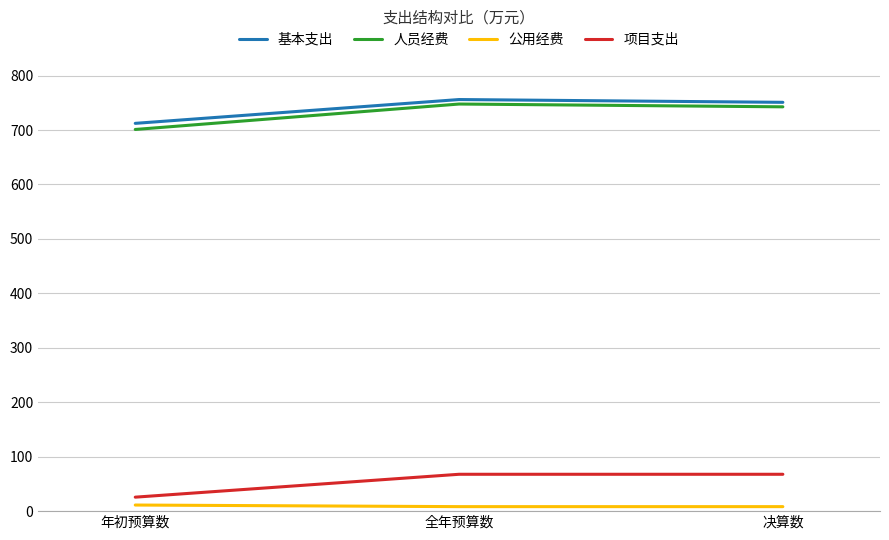

Rank the series at 全年预算数 from lowest to highest value.

公用经费, 项目支出, 人员经费, 基本支出